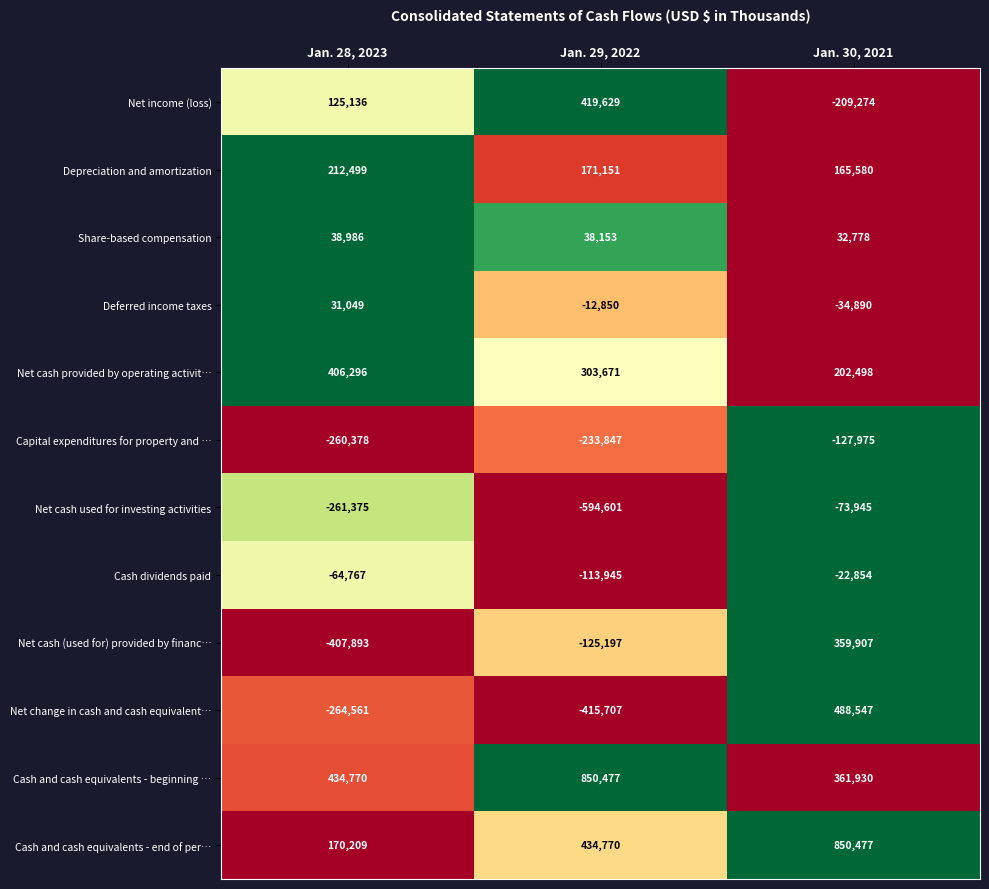

The Deferred income taxes series shows 55304 at Jan. 28, 2023. True or false?

False